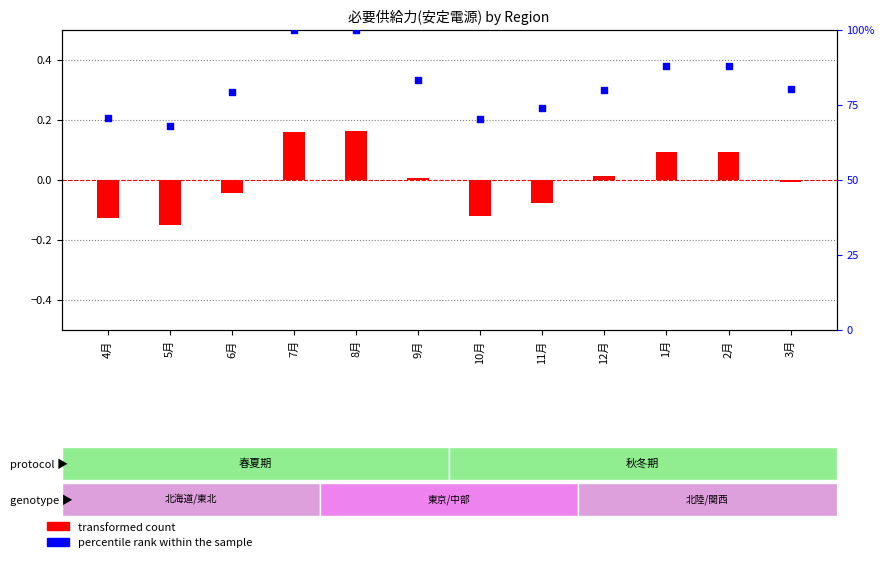

What is the total value across all series at 6月?

79.0